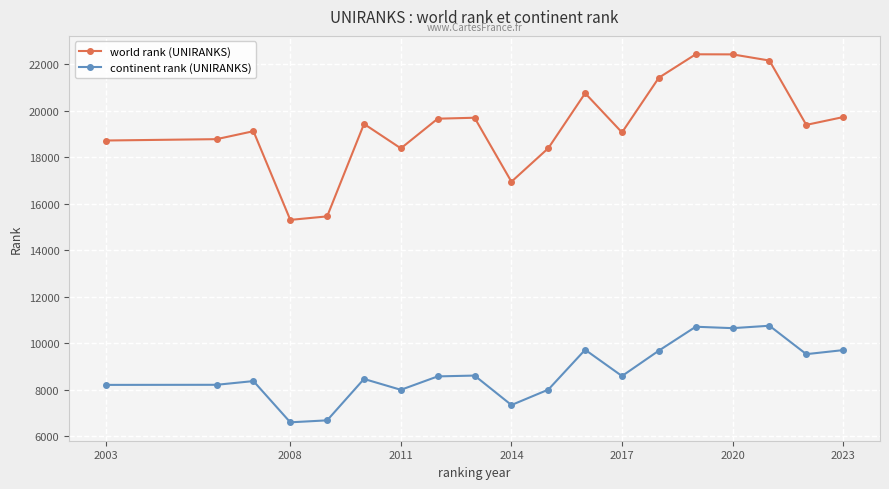

Which series has the largest total across all categories?

world rank (UNIRANKS)